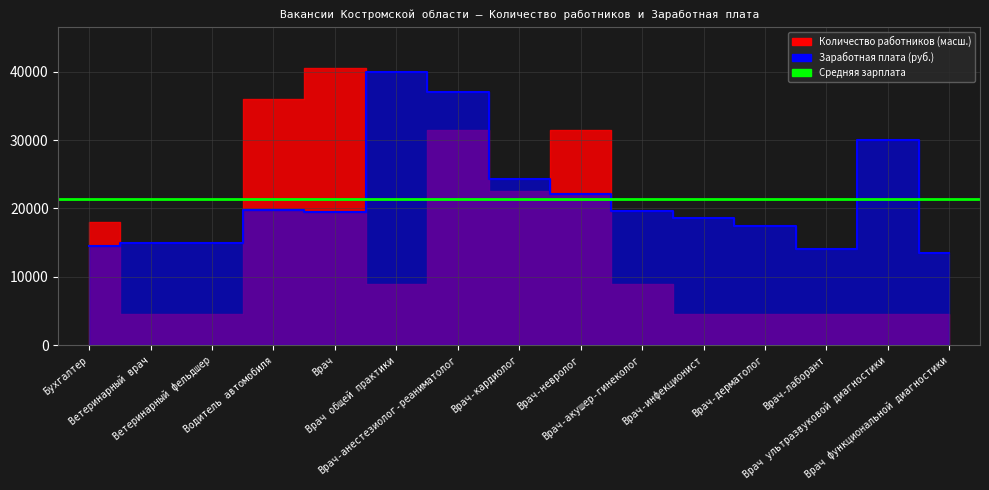

Rank the categories by value from highest to lowest.

Врач общей практики, Врач-анестезиолог-реаниматолог, Врач ультразвуковой диагностики, Врач-кардиолог, Врач-невролог, Водитель автомобиля, Врач-акушер-гинеколог, Врач, Врач-инфекционист, Врач-дерматолог, Ветеринарный врач, Ветеринарный фельдшер, Бухгалтер, Врач-лаборант, Врач функциональной диагностики